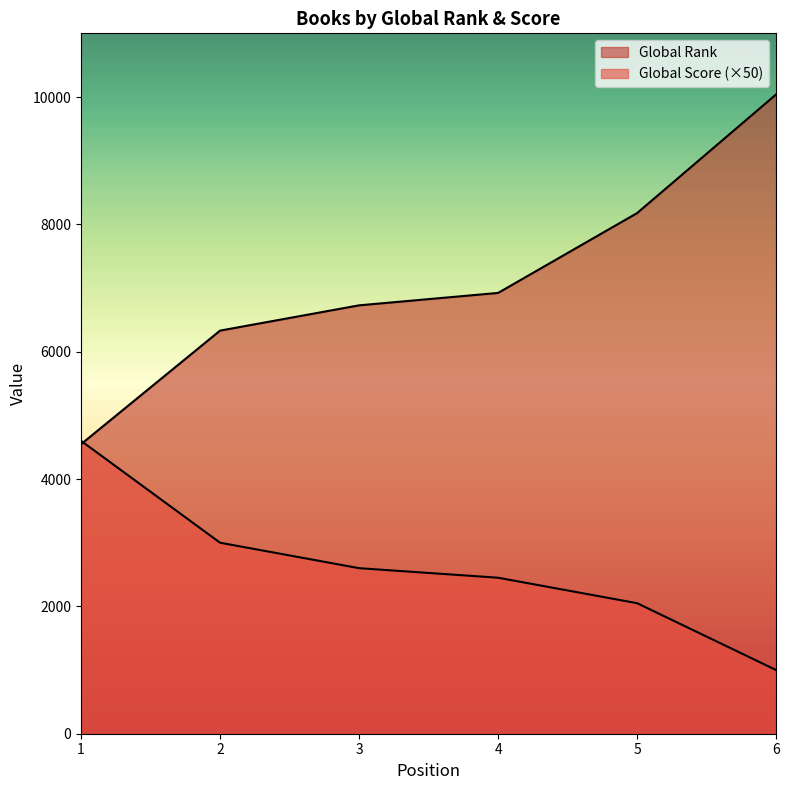

Read the Global Score value at 5, to the nearest 100.

2000